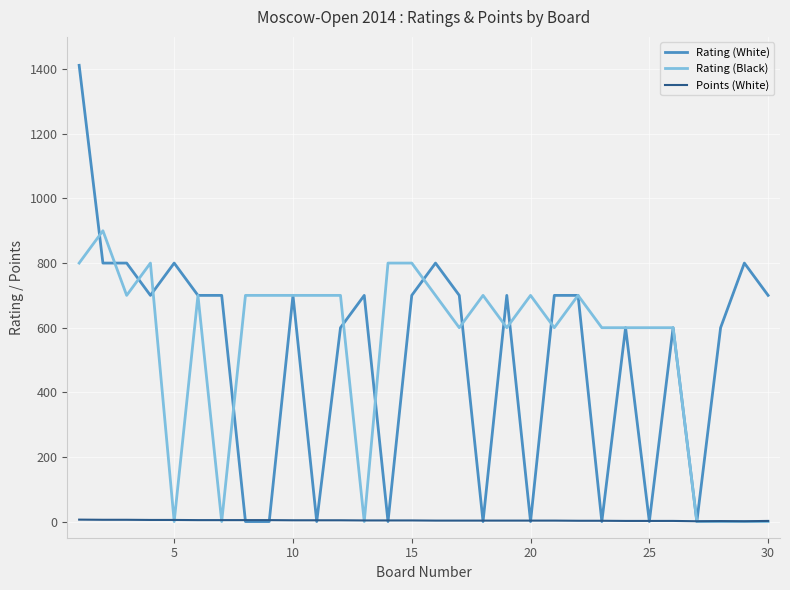

Which series has the widest spread of values?

Rating (White)